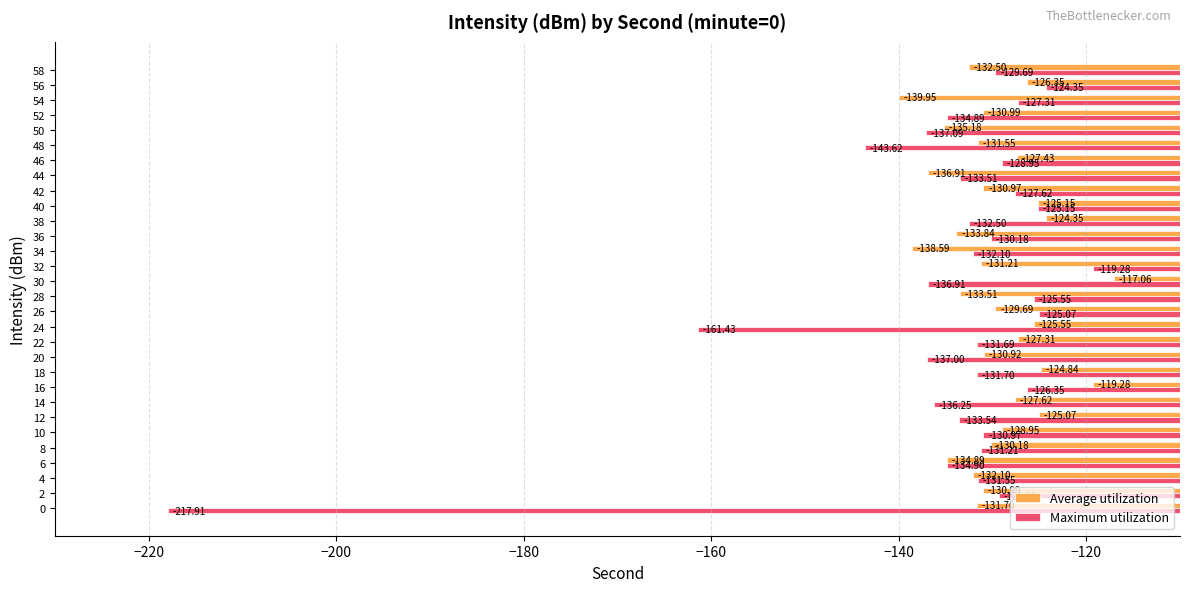

Rank the series at 38 from lowest to highest value.

Maximum utilization, Average utilization